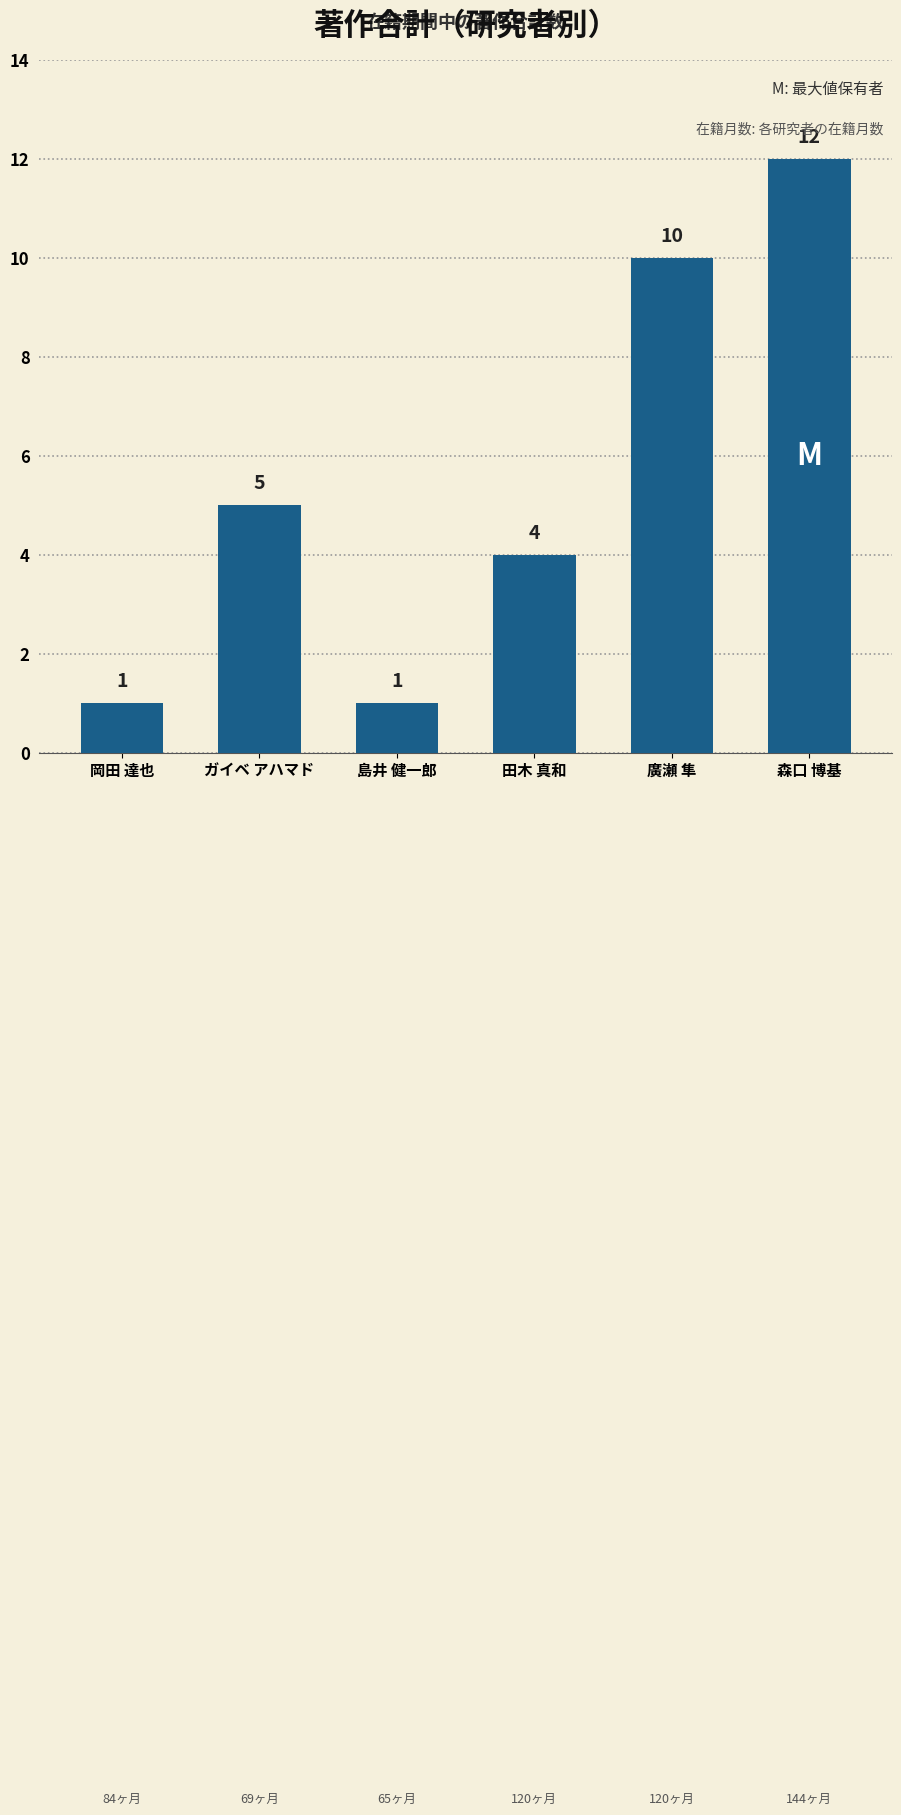

What is the label of the 4th bar from the right?

島井 健一郎